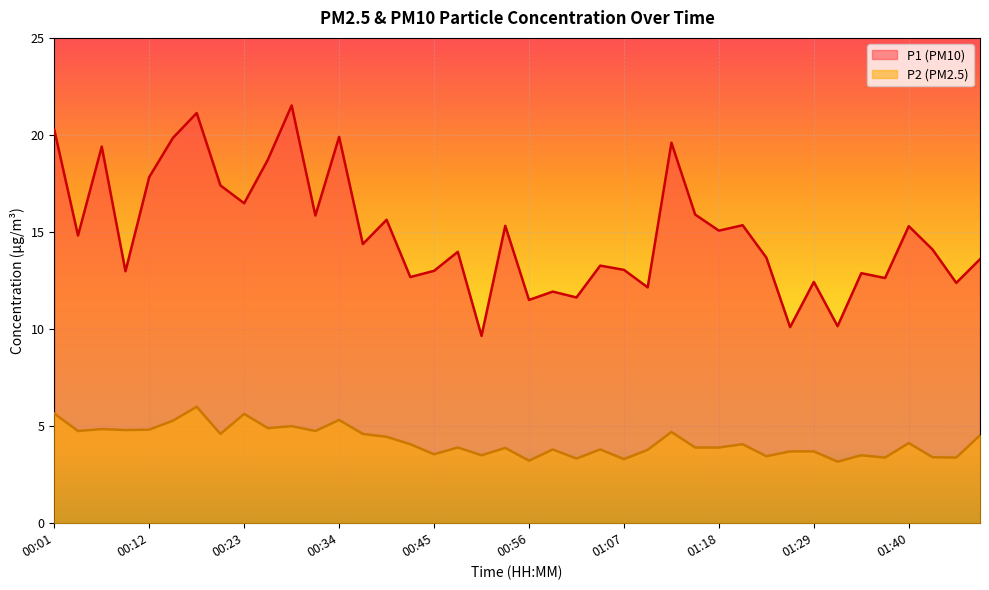

True or false: P1 and P2 intersect in this chart.

False